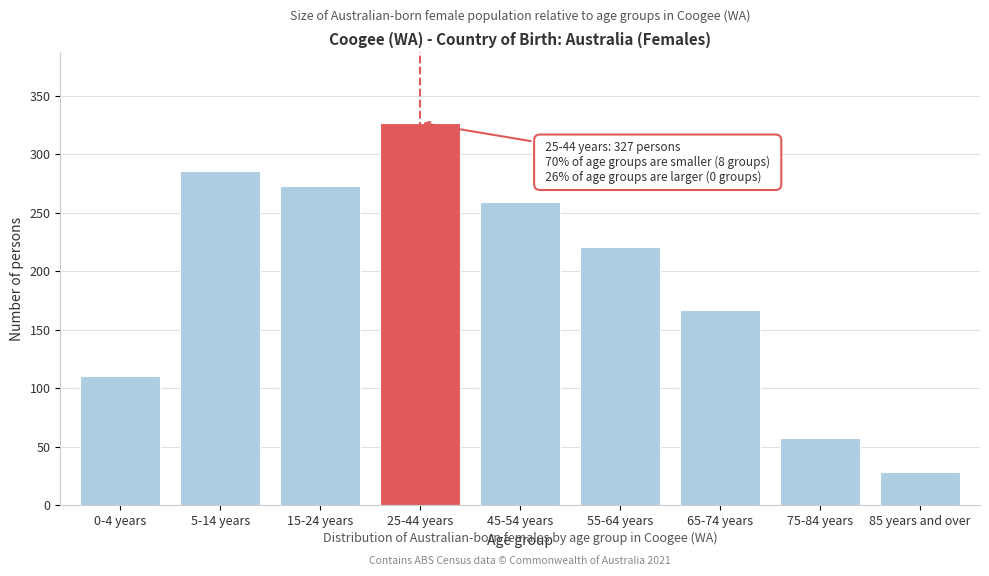

Reading left to right, extract all data points from this chart.

110	286	273	327	259	221	167	57	28